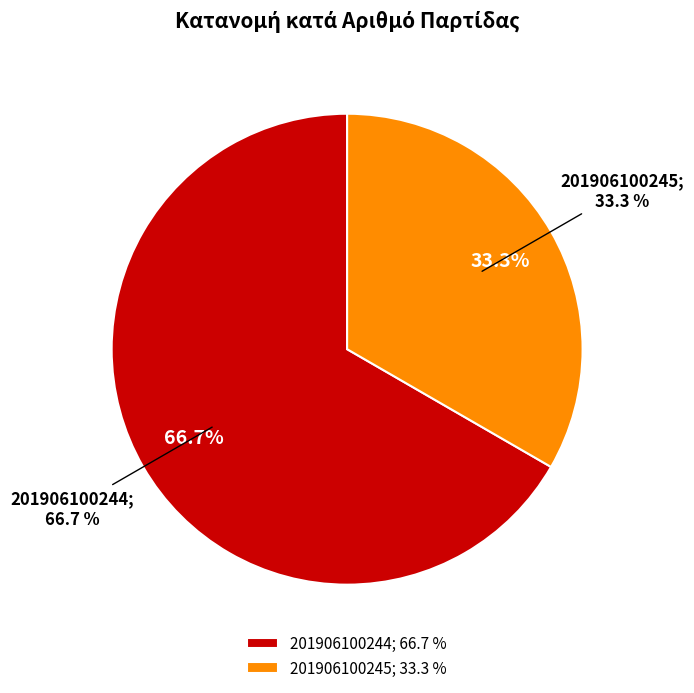

Between 6 and 201906100245, which is larger?

201906100245